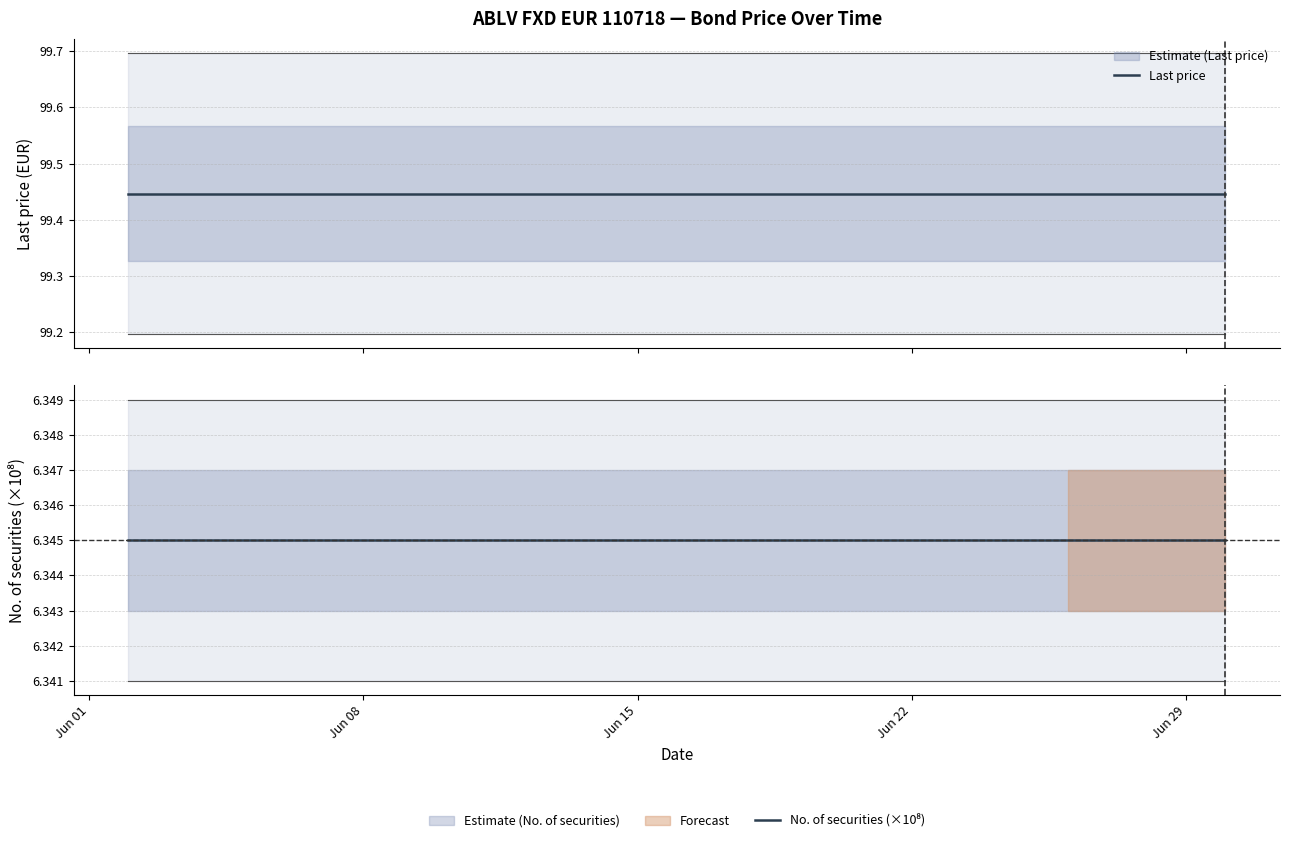

At how many categories does at least one series exceed 21?

20